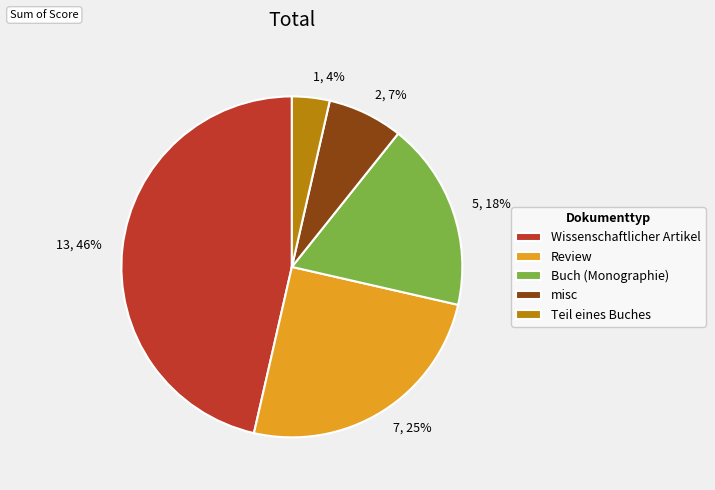

Between 2, 7% and 5, 18%, which is larger?

5, 18%